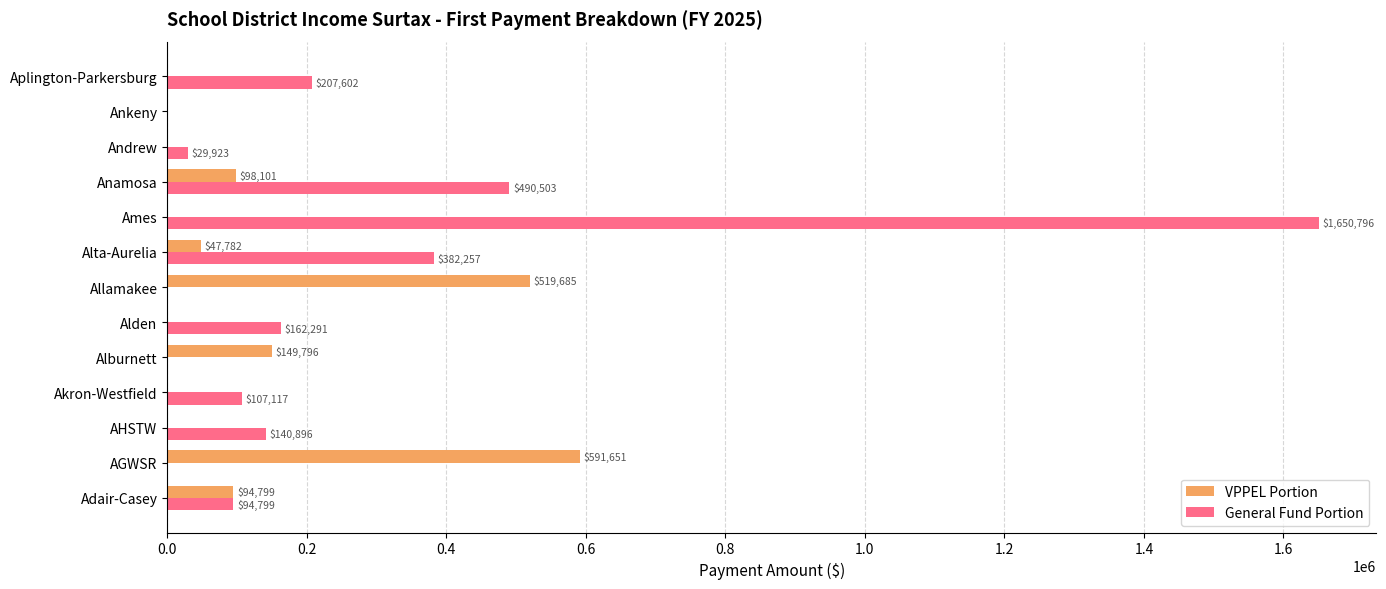

At which category is the sum across all series the highest?

Ames